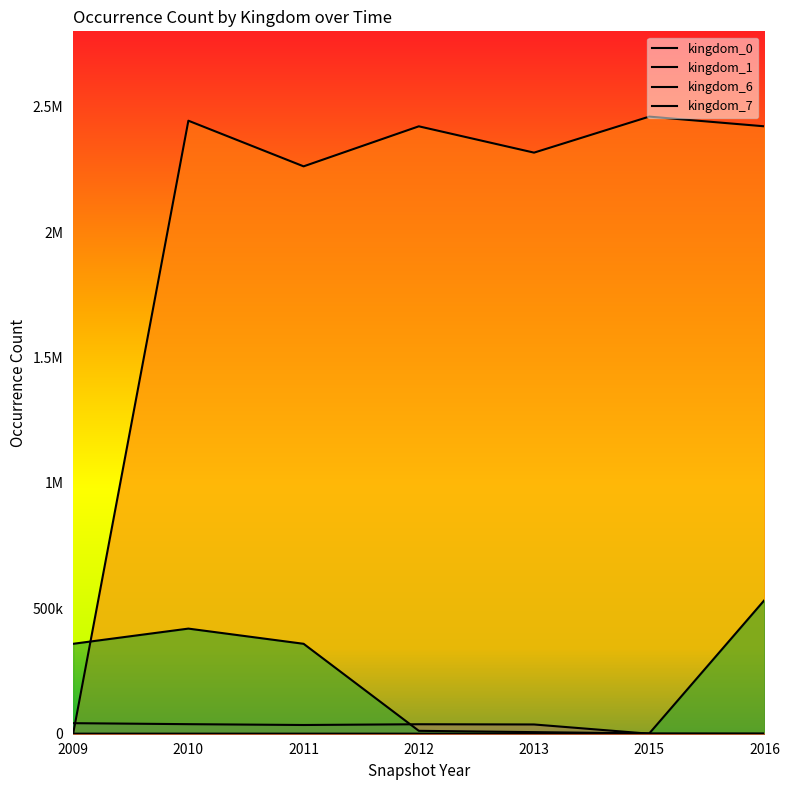

The kingdom_1 series shows 2443748 at 2010. True or false?

True